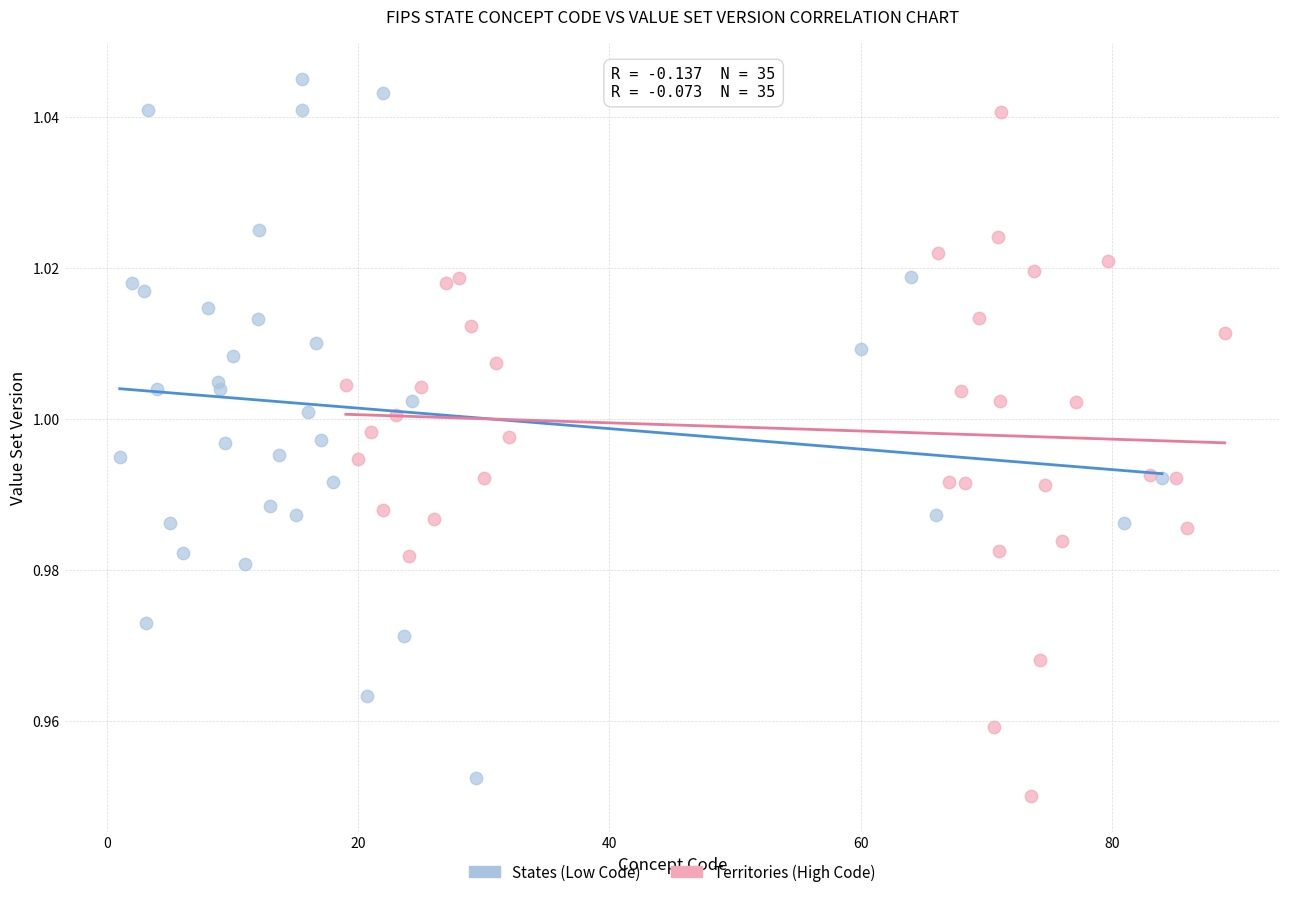

Which series contains the highest Y value?

States (Low Code)